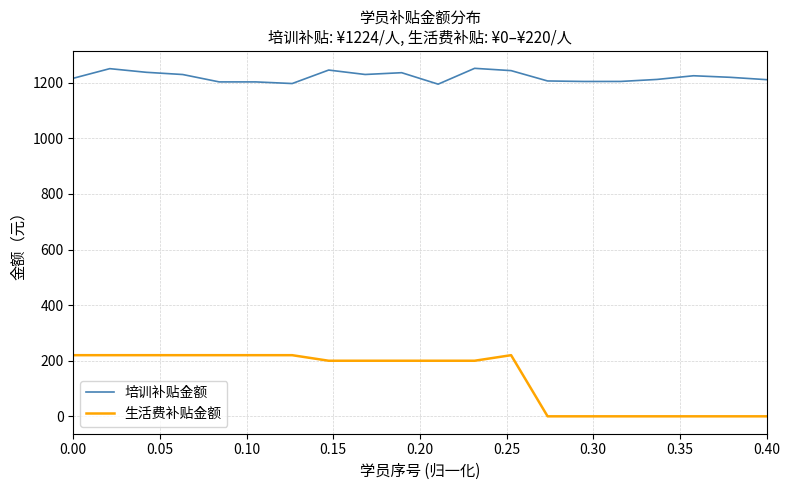

What is the highest value of the 培训补贴金额 series?

1252.2